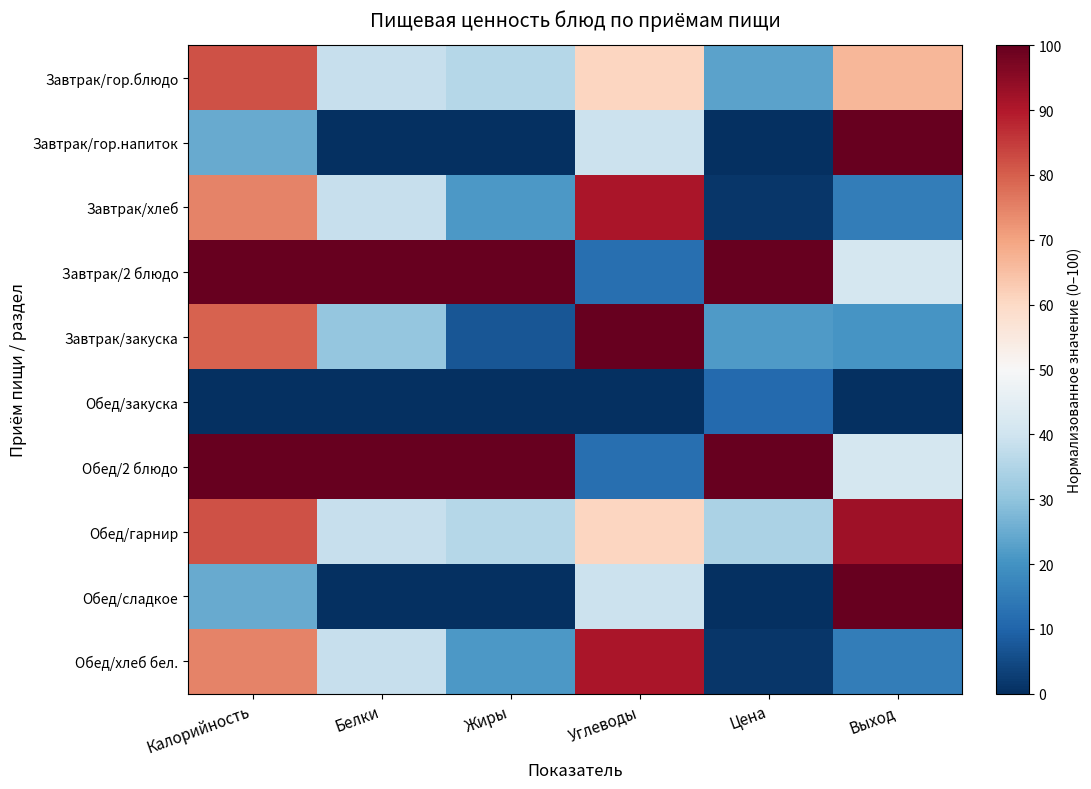

Which series has the largest range (max minus min)?

Завтрак/гор.напиток